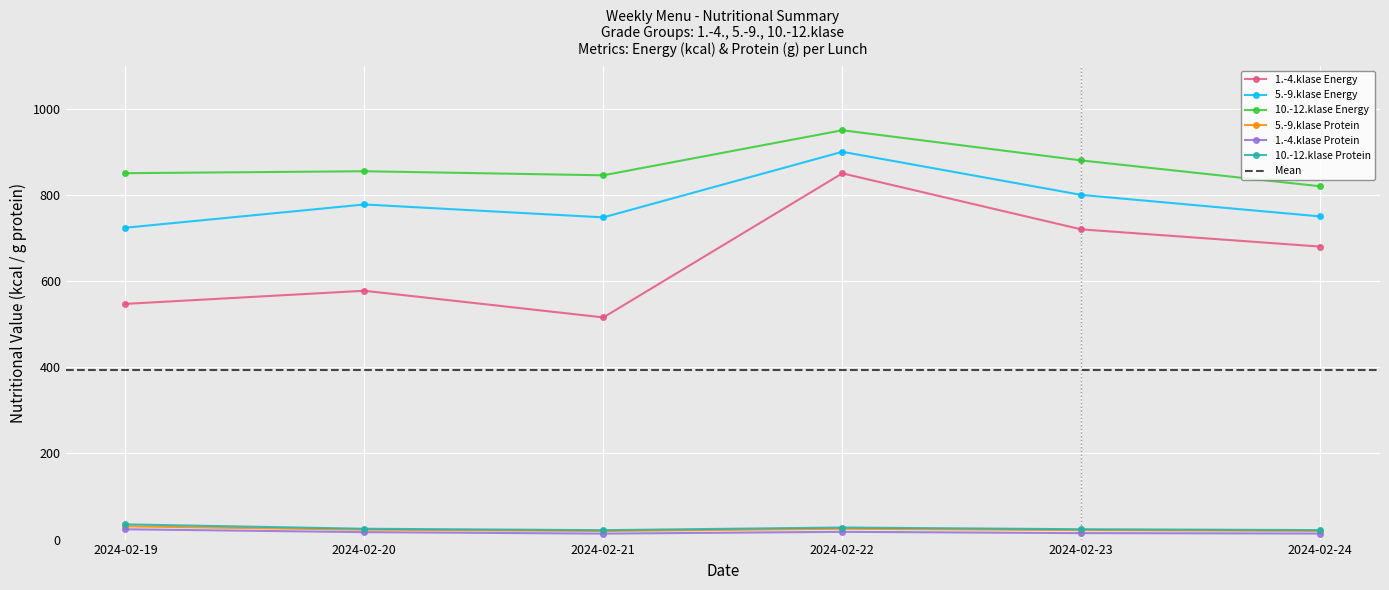

Does the chart display data point markers on the line(s)?

Yes